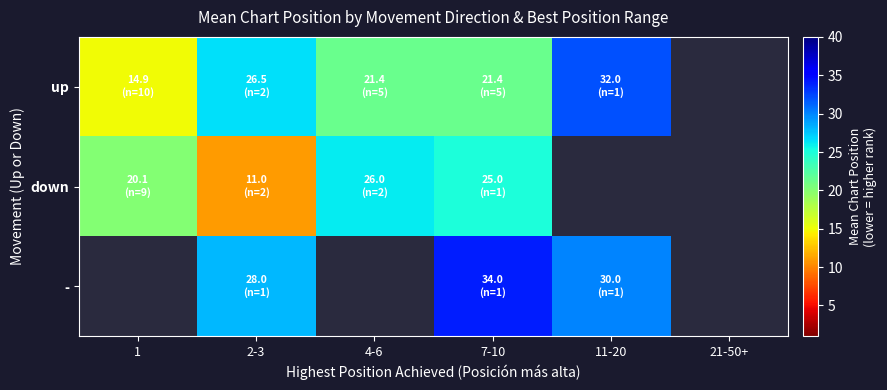

Between 11-20 and 1, which is larger?

11-20